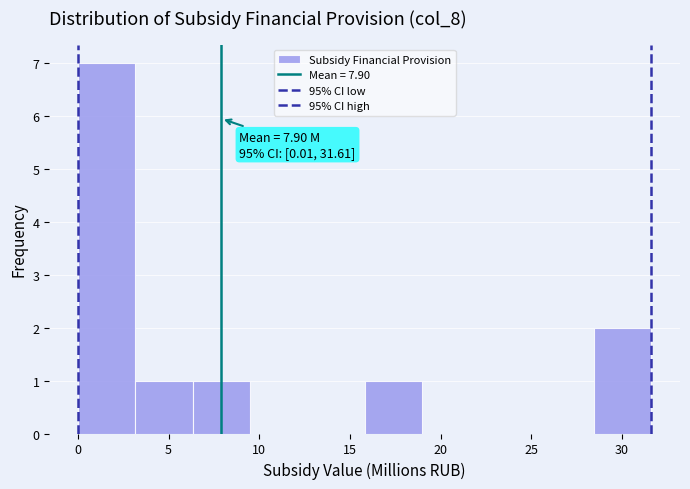

Which range on the x-axis has the tallest bar?

0.0 to 3.0